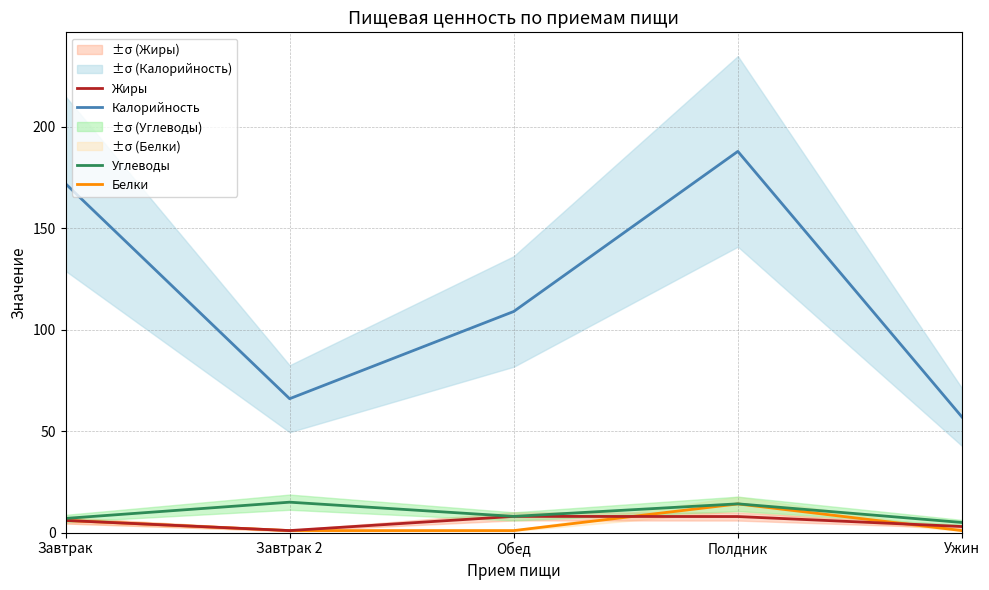

Which series changed the most between Завтрак 2 and Полдник?

Калорийность